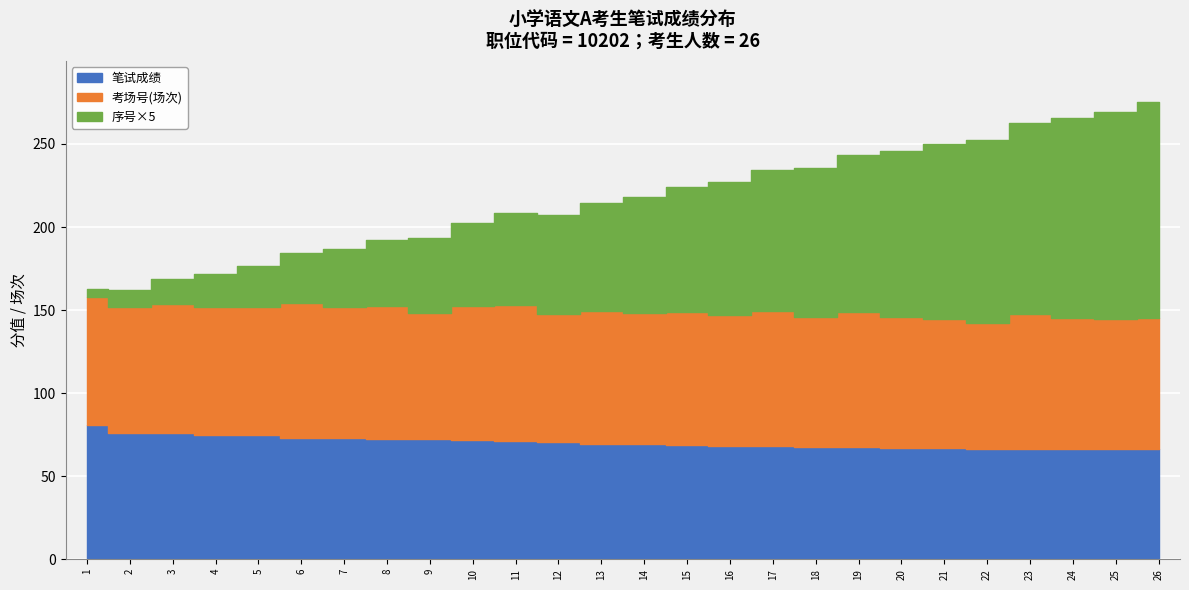

What is the approximate value of 笔试成绩 at 19?

67.6